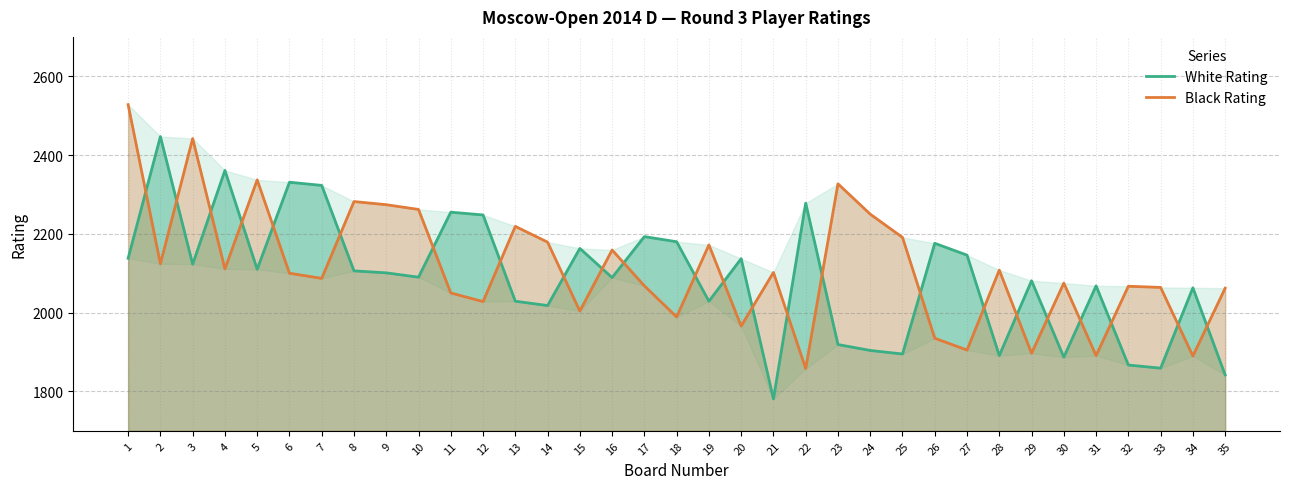

Reading left to right, extract all data points from this chart.

White Rating: 1=2138	2=2447	3=2123	4=2361	5=2110	6=2331	7=2323	8=2106	9=2101	10=2090	11=2255	12=2248	13=2029	14=2018	15=2163	16=2089	17=2193	18=2180	19=2029	20=2137	21=1781	22=2278	23=1919	24=1904	25=1895	26=2176	27=2146	28=1891	29=2081	30=1887	31=2068	32=1867	33=1859	34=2063	35=1842
Black Rating: 1=2528	2=2124	3=2442	4=2111	5=2337	6=2100	7=2087	8=2282	9=2274	10=2262	11=2050	12=2028	13=2219	14=2179	15=2004	16=2159	17=2068	18=1989	19=2172	20=1966	21=2102	22=1858	23=2327	24=2250	25=2191	26=1935	27=1905	28=2108	29=1897	30=2075	31=1891	32=2067	33=2064	34=1890	35=2062